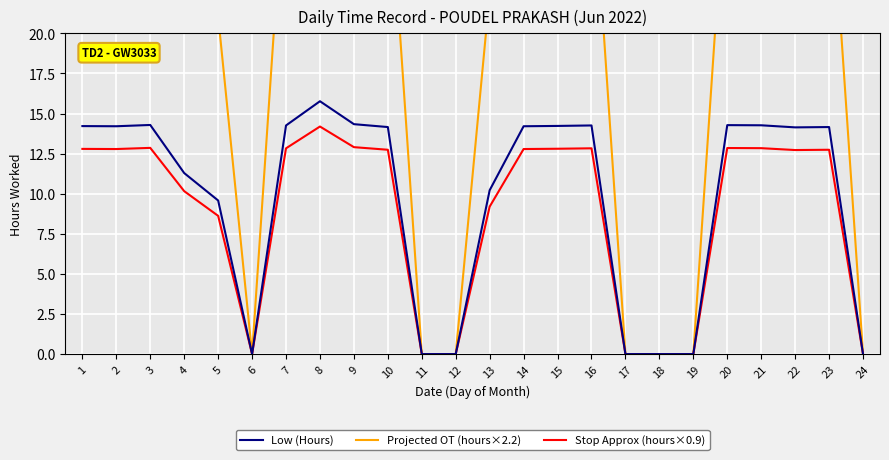

Where is the first local minimum for Projected OT (hours×2.2)?

2